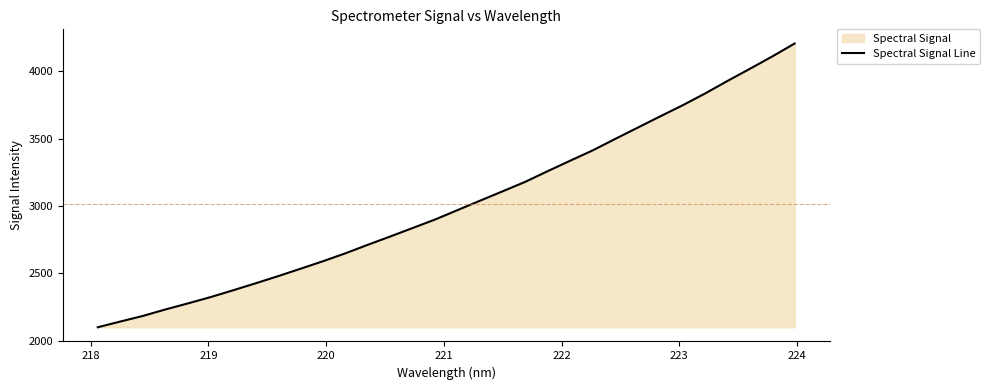

What is the difference between the maximum and minimum values?

2103.0